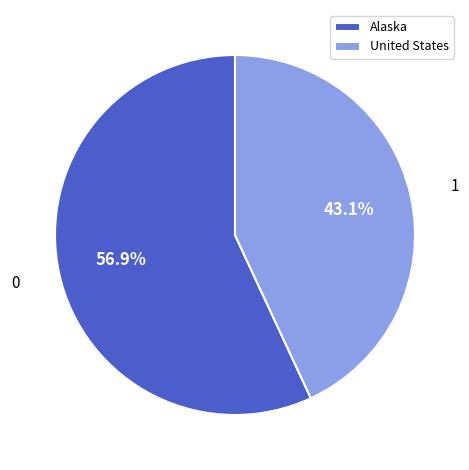

Rank the categories by value from lowest to highest.

United States, Alaska